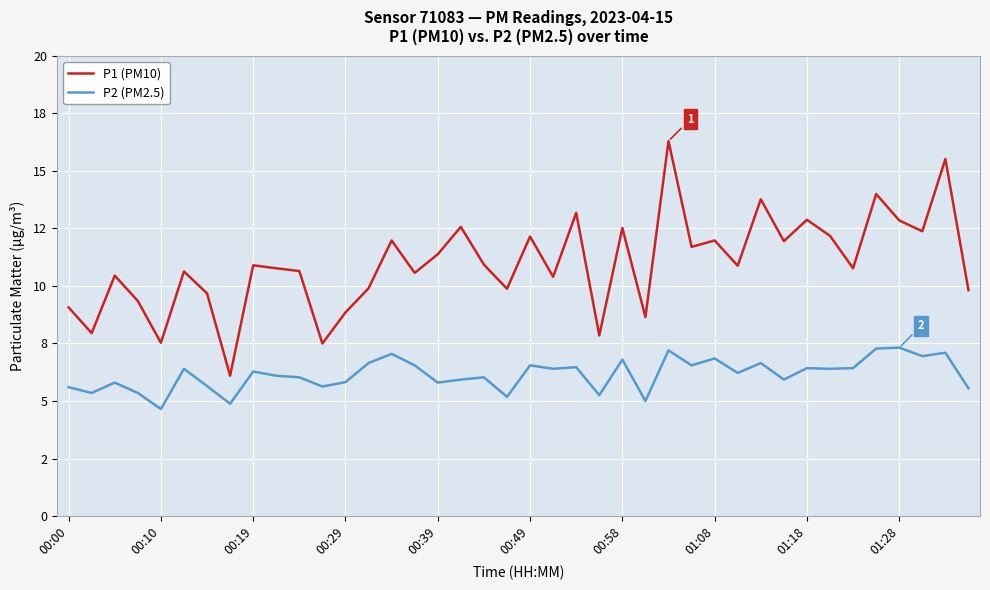

At which category does P2 (PM2.5) reach its first local valley?

00:10